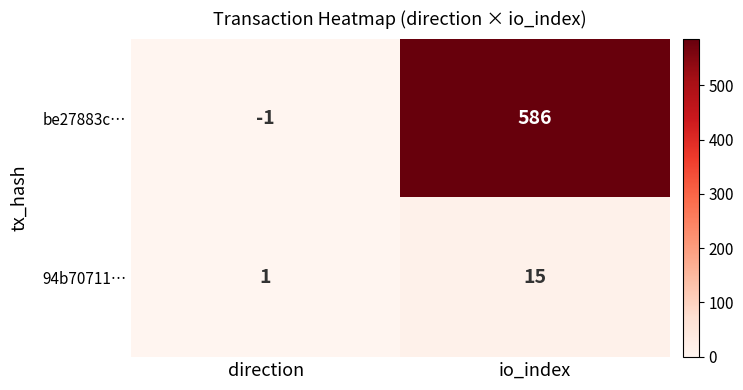

How many distinct data groups are displayed?

2